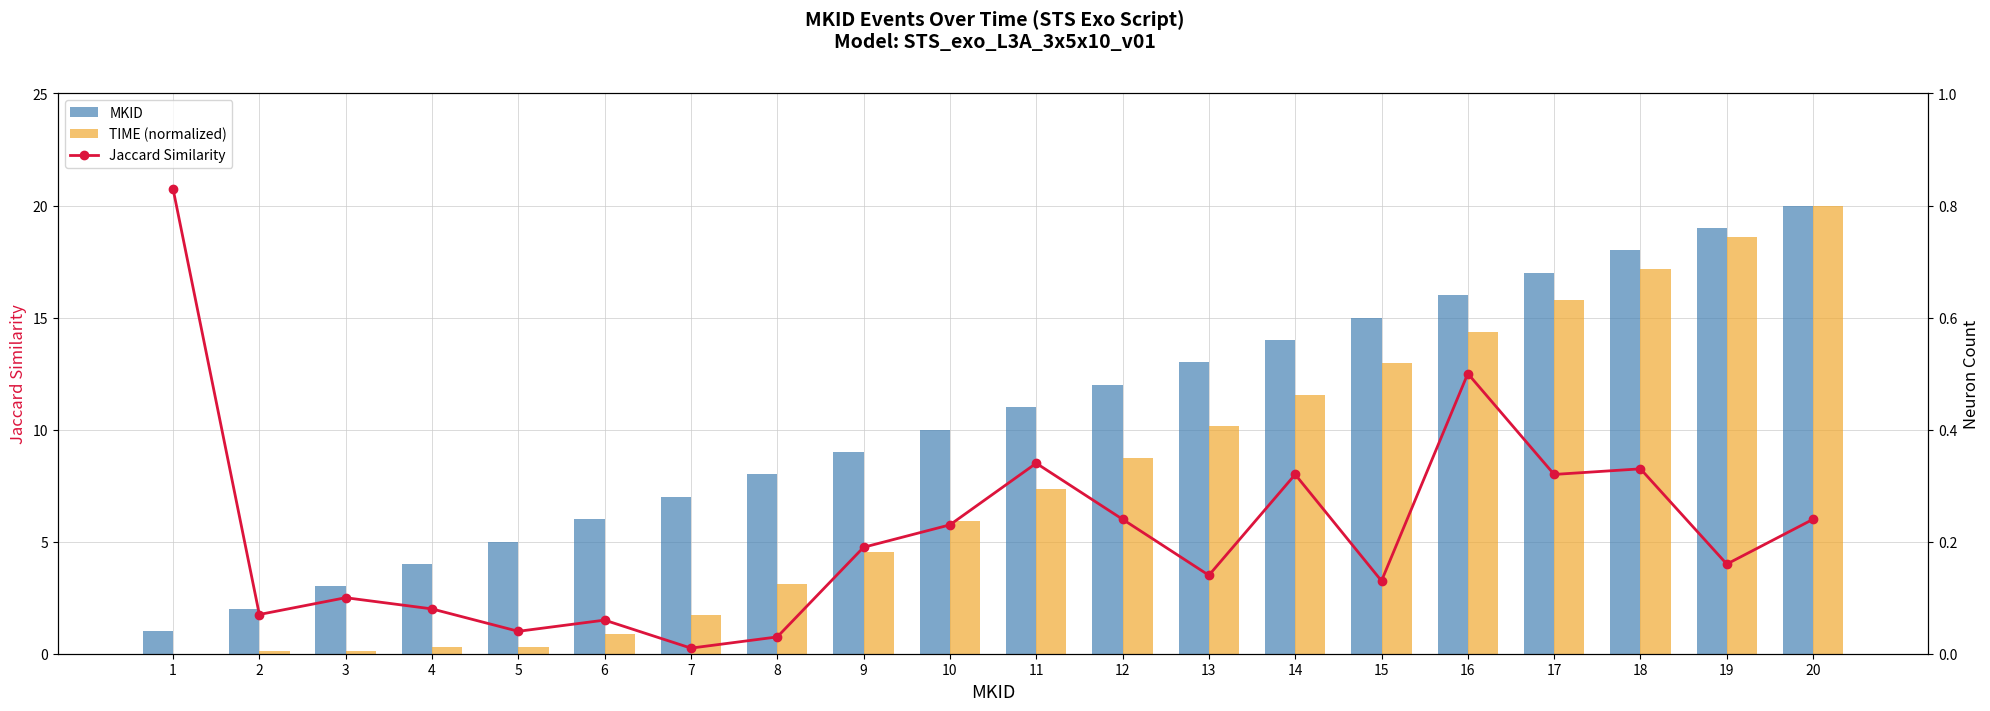

What is the value of the MKID bar at the 1st from the left?

1.0